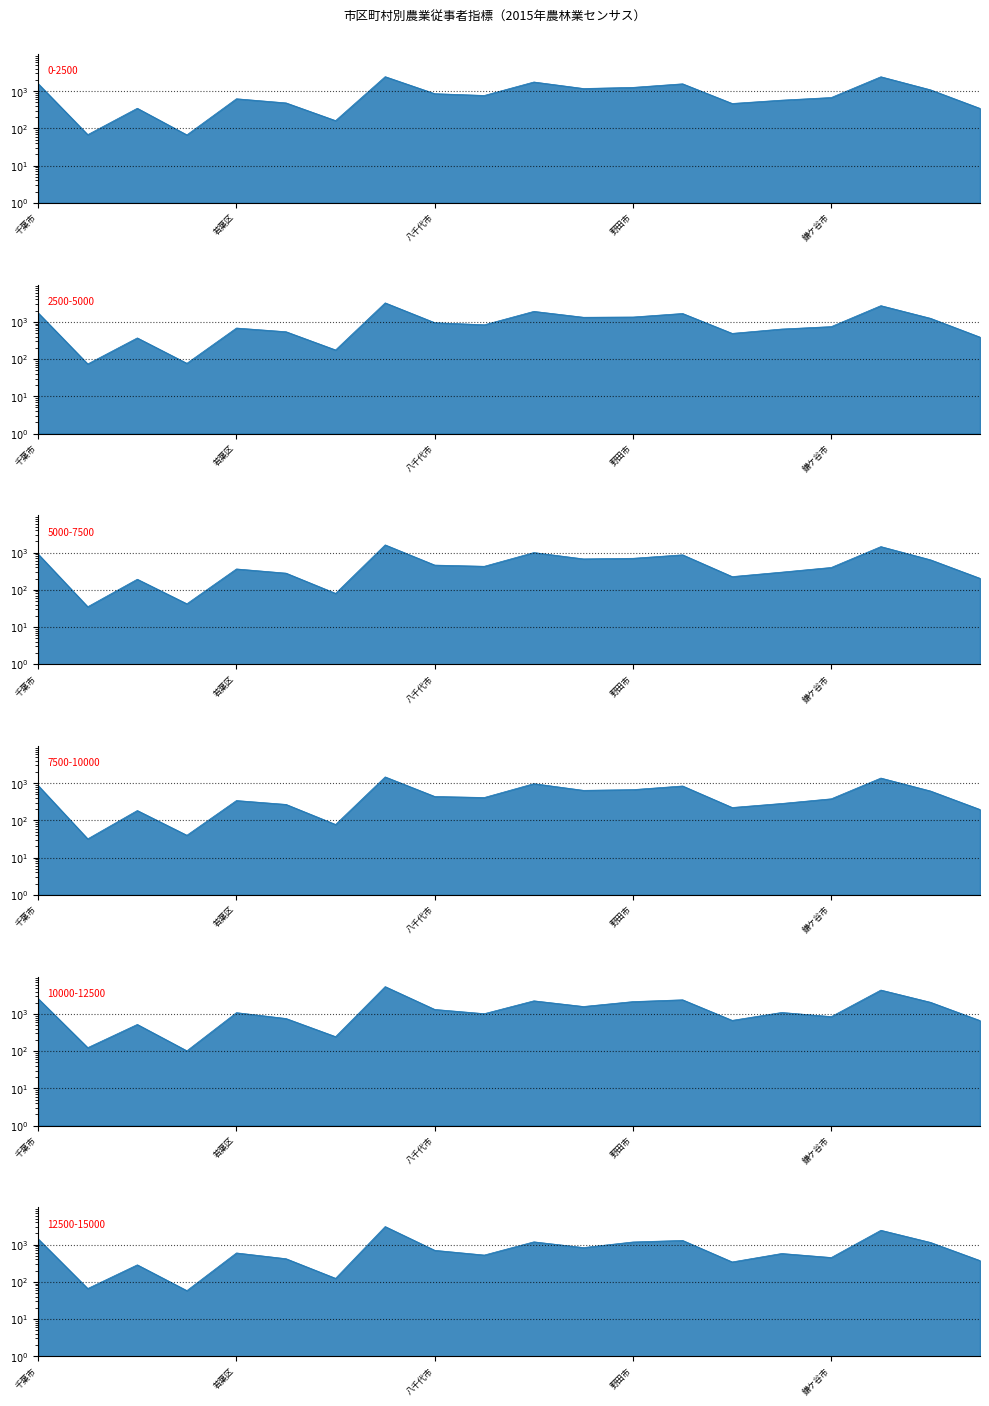

Which label corresponds to the largest value in the chart?

市原市